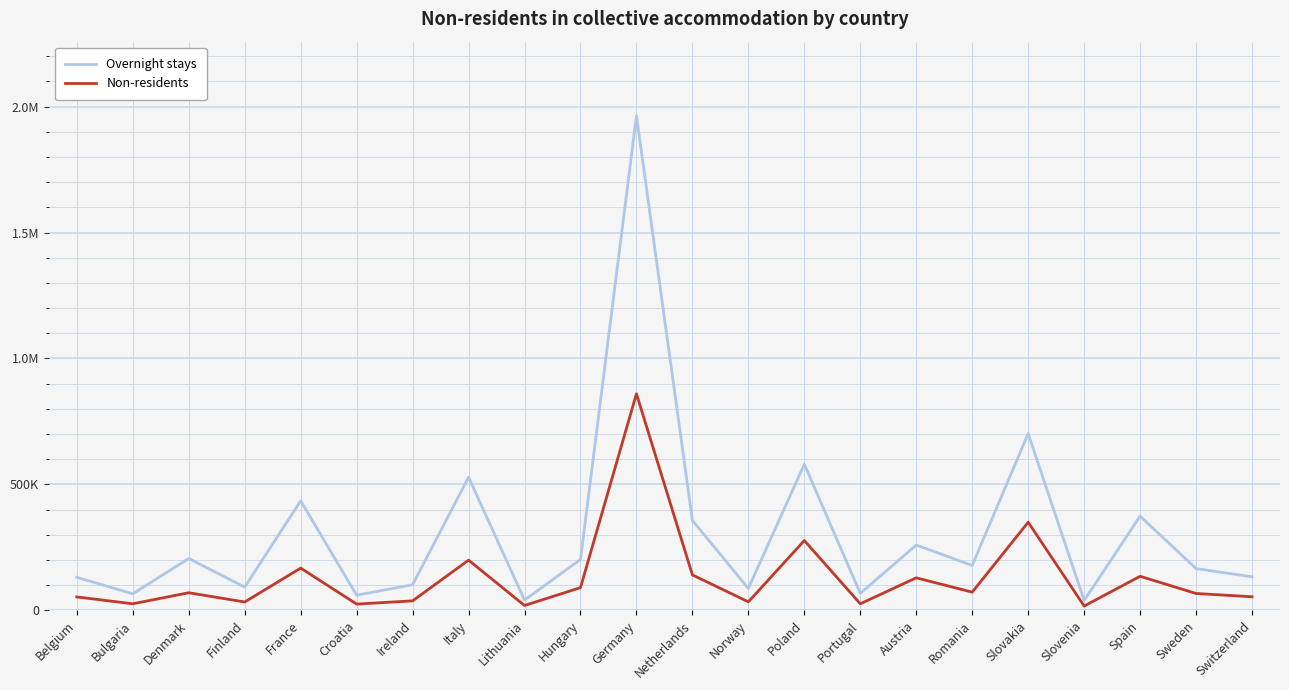

True or false: Overnight stays has a value of 306029 at Denmark.

False